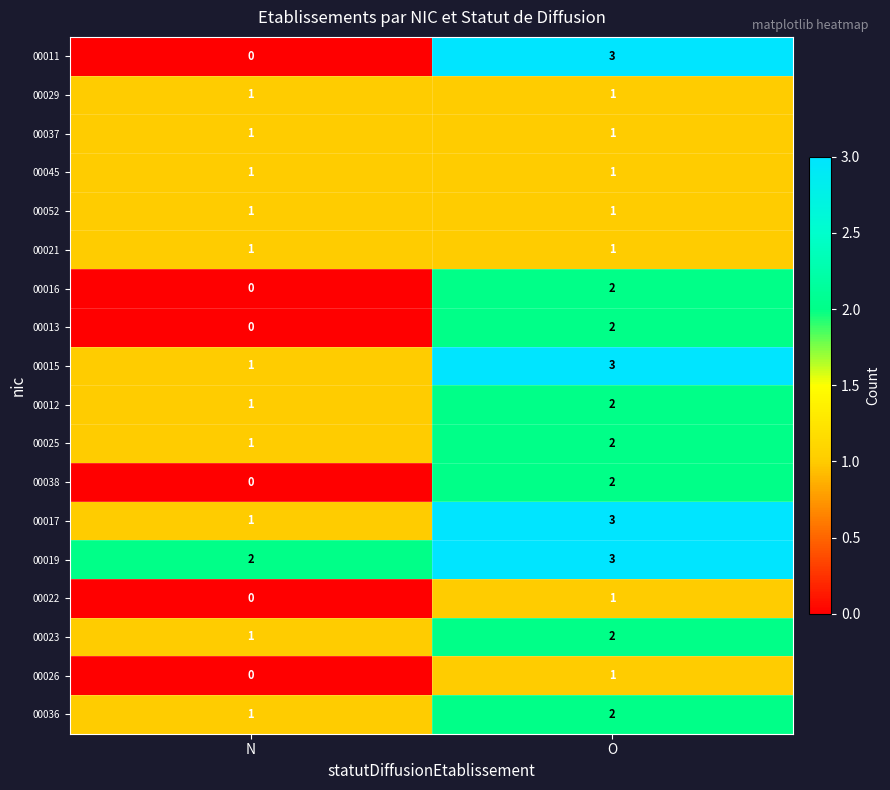

What is the total value across all series at O?

33